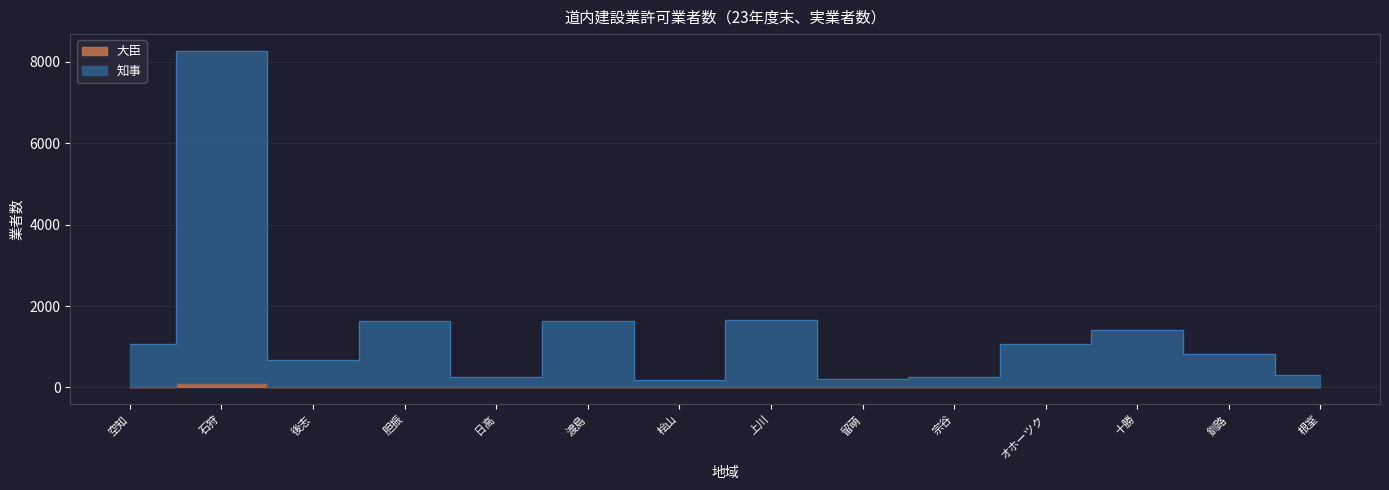

What is the approximate value at 胆振, to the nearest 10?

1640